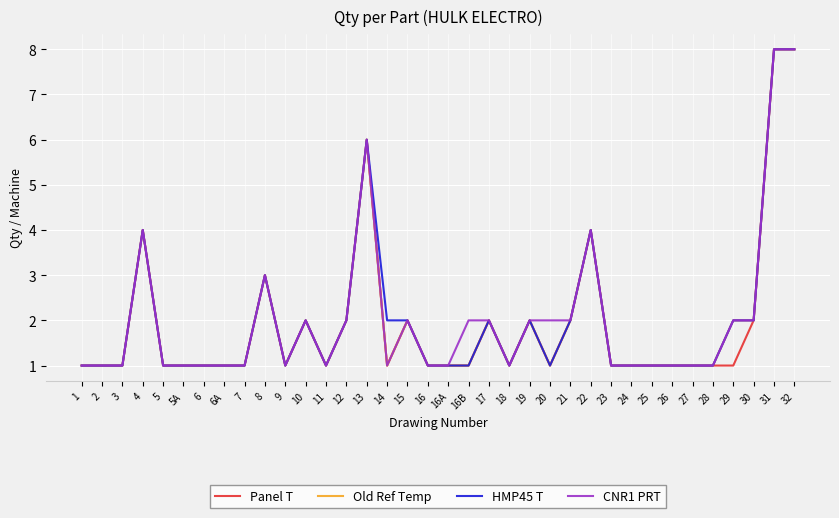

True or false: HMP45 T has a value of 1 at 1.

True